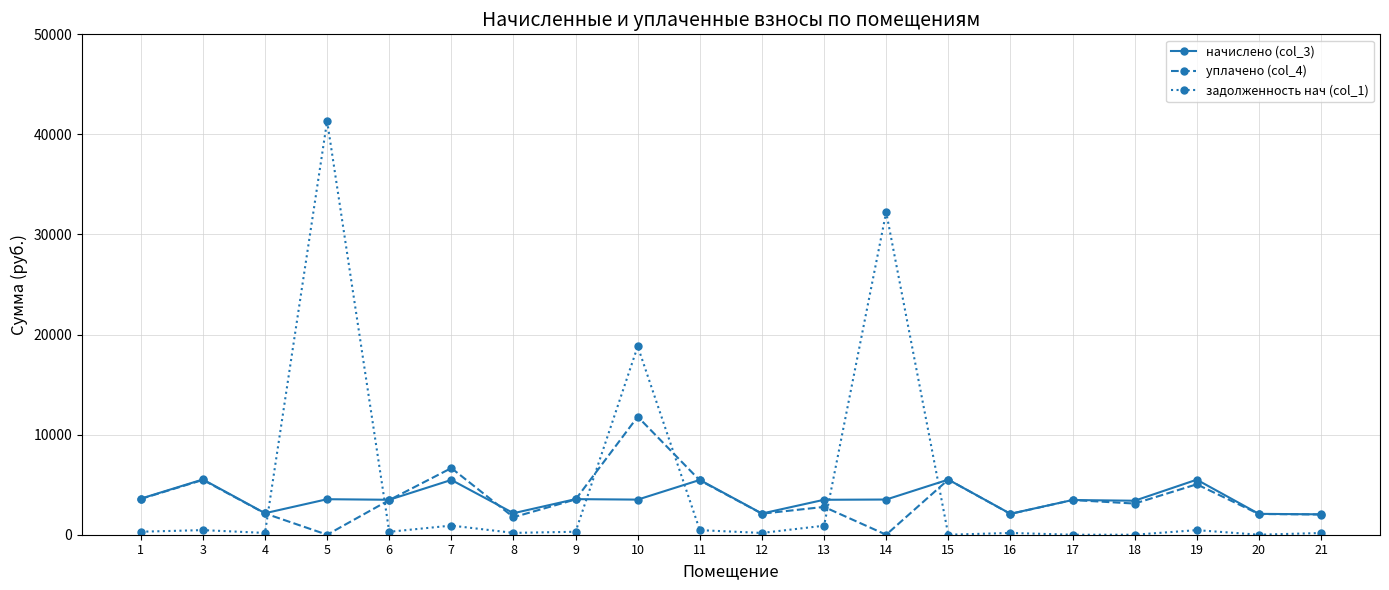

Which series has the largest range (max minus min)?

задолженность нач (col_1)